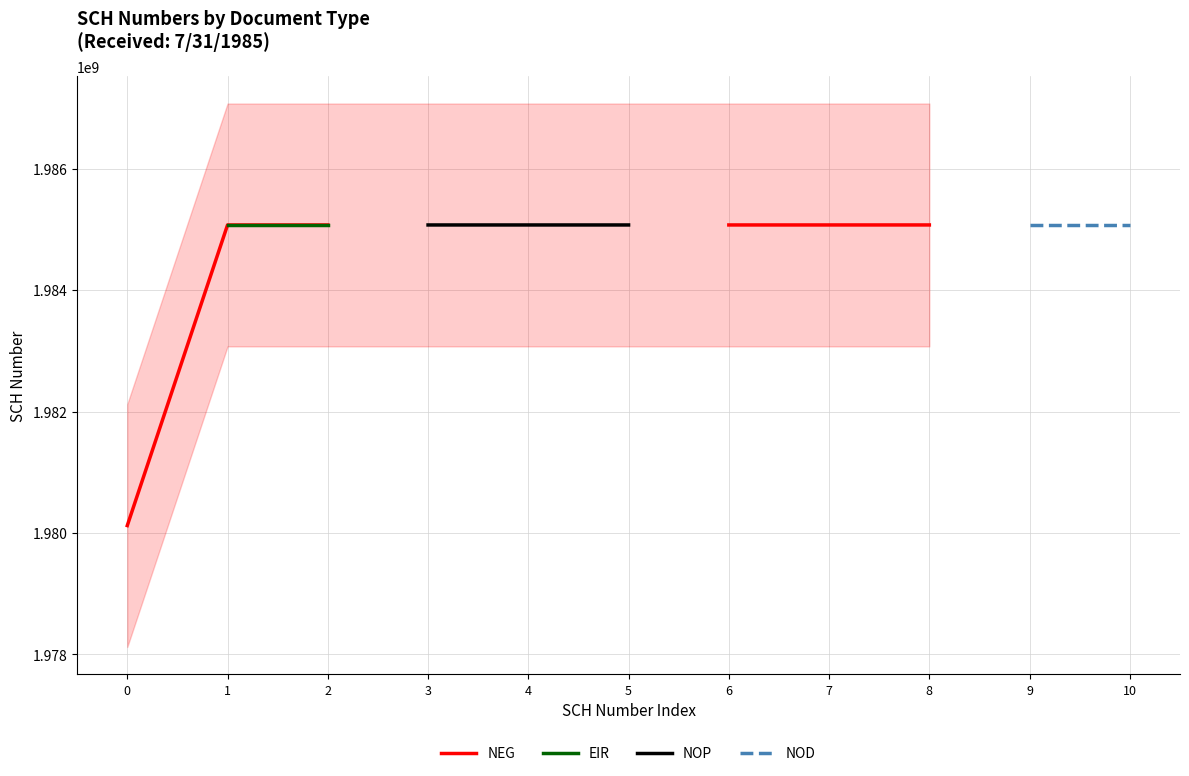

Which series changed the most between 3 and 5?

NOP